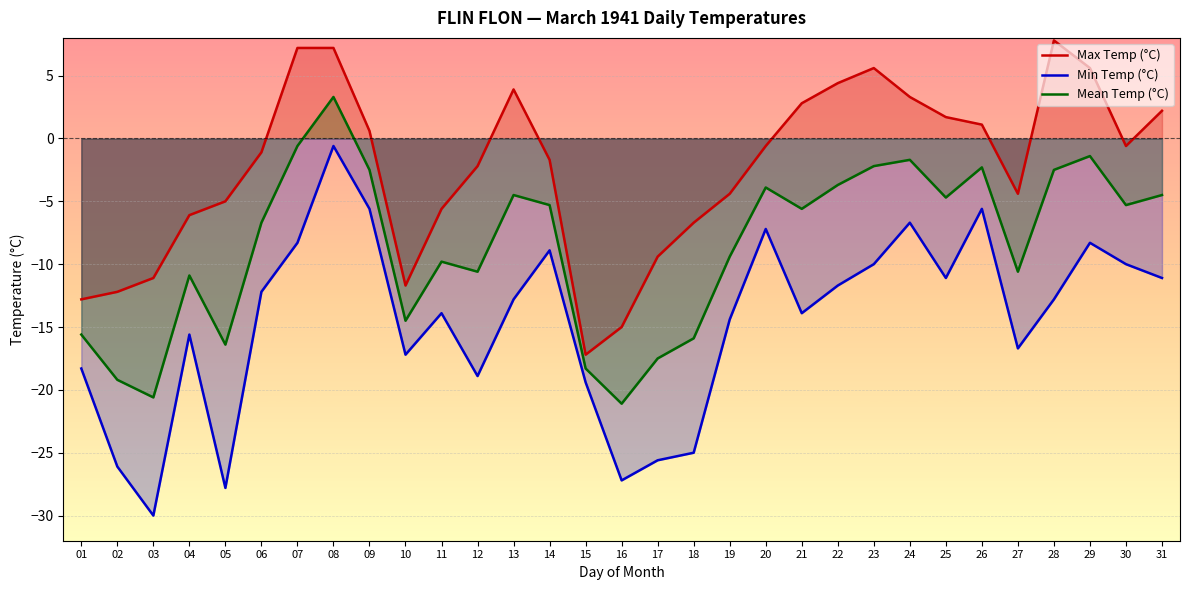

What is the average value of the Max Temp (°C) series?

-2.4